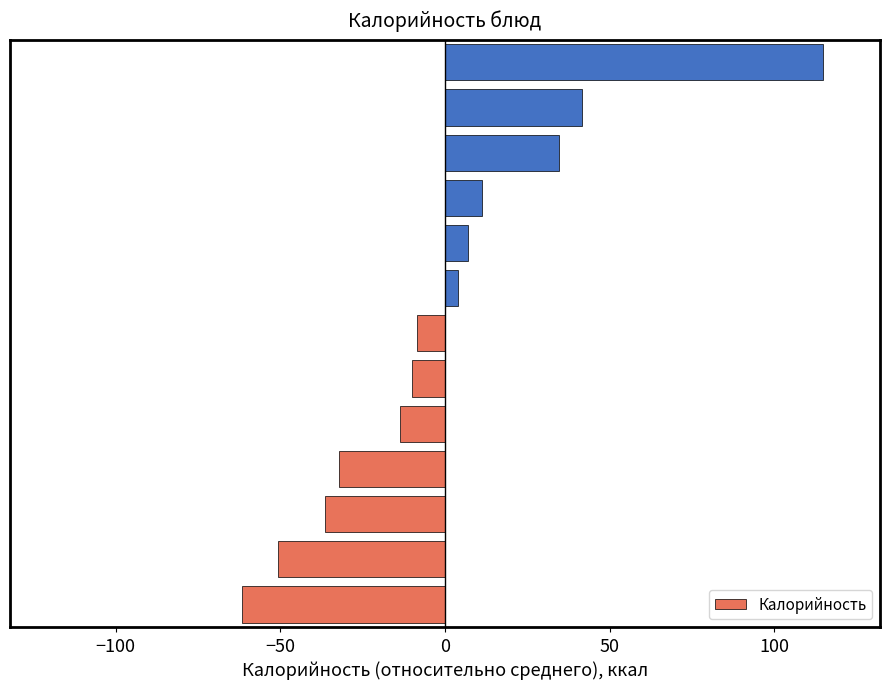

What is the maximum value shown in the chart?

114.9